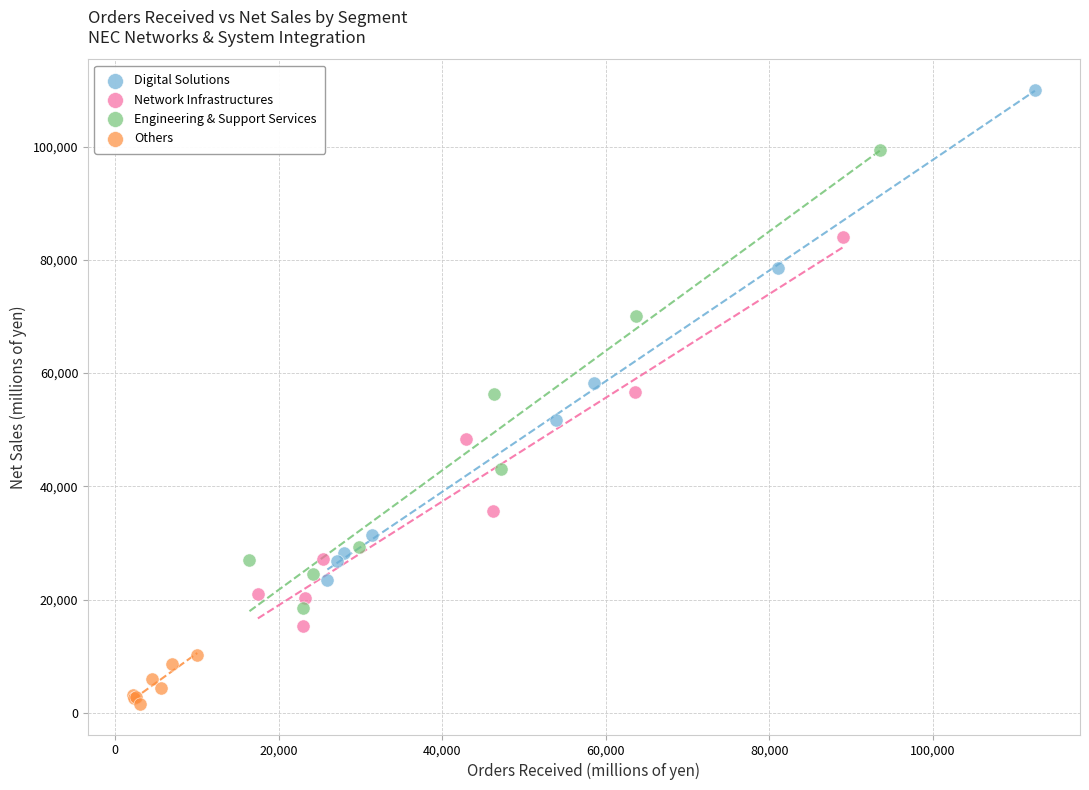

Which series has the largest Y range (max minus min)?

Digital Solutions